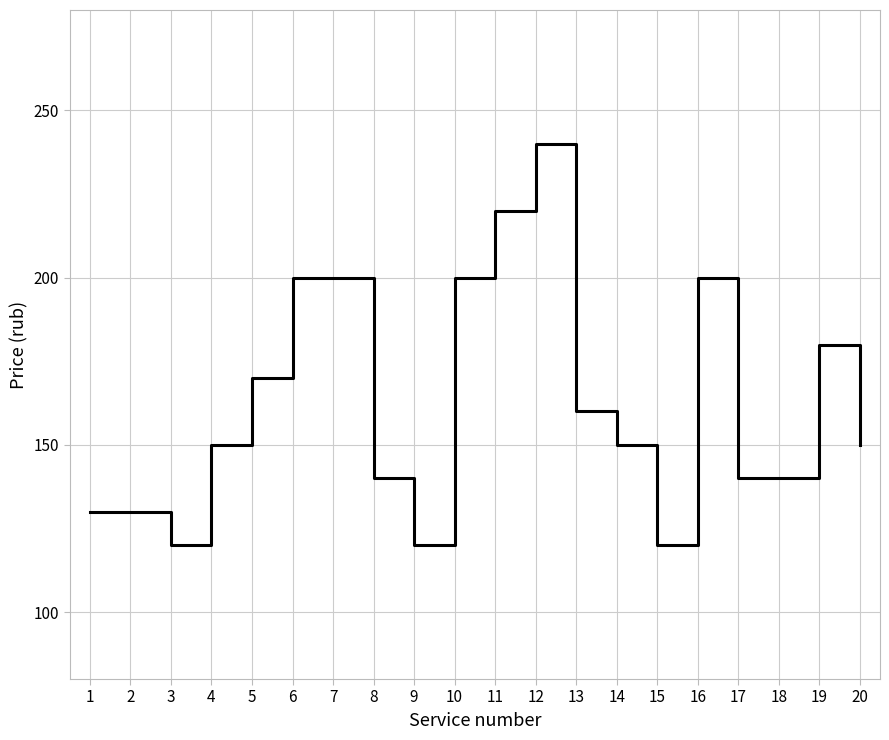

What is the minimum value shown in the chart?

120